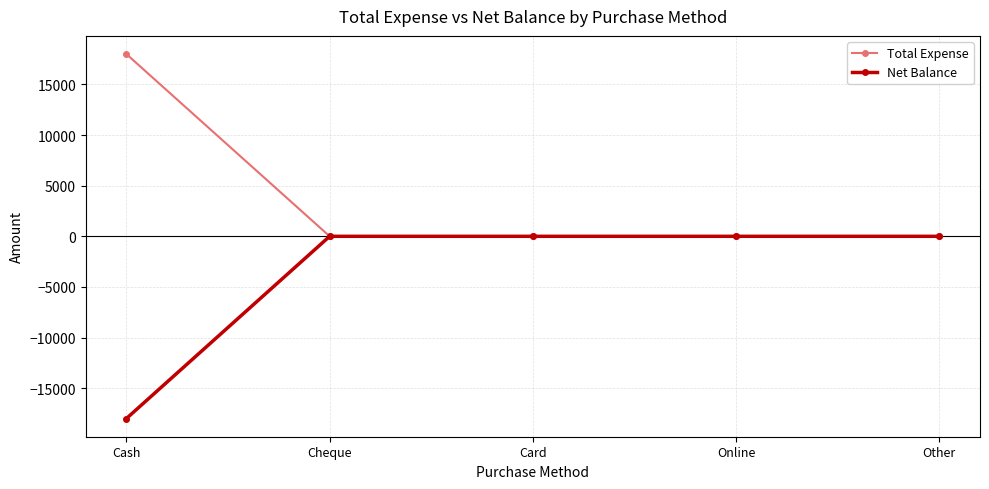

How many values in the Net Balance series are below 0?

1